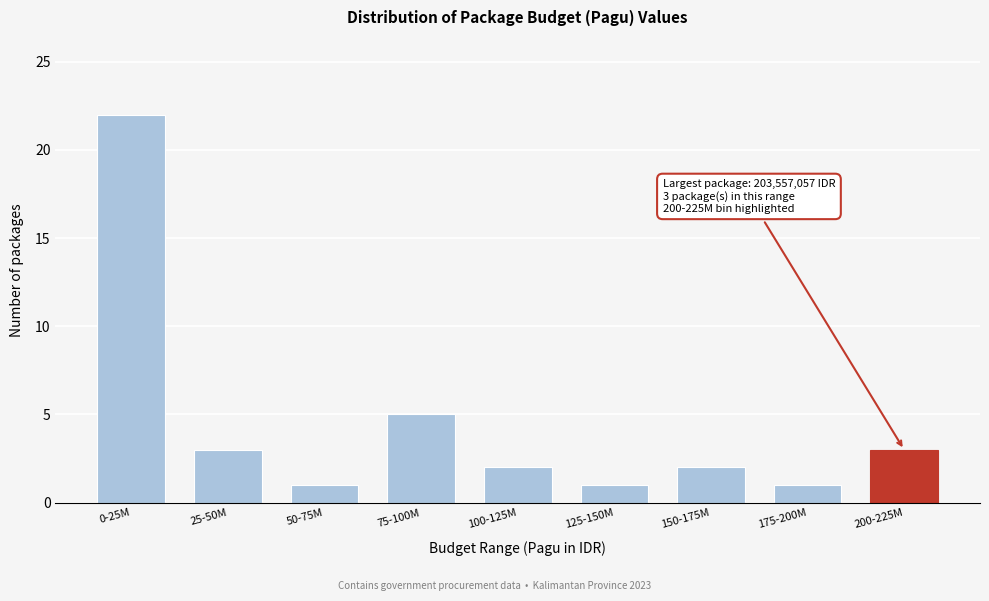

Reading left to right, list all the values displayed in this chart.

22	3	1	5	2	1	2	1	3